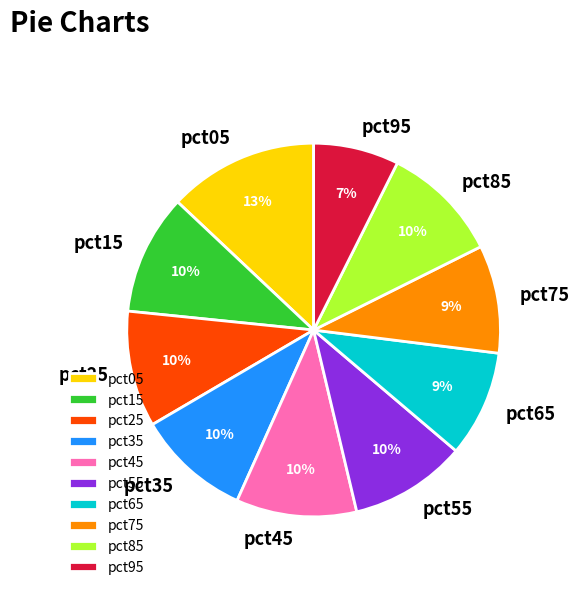

How many slices are in this pie chart?

10